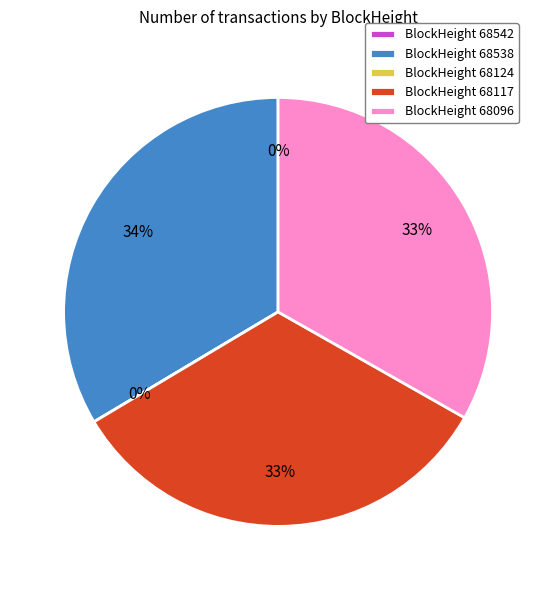

To the nearest percent, what portion does 68117 represent?

33%